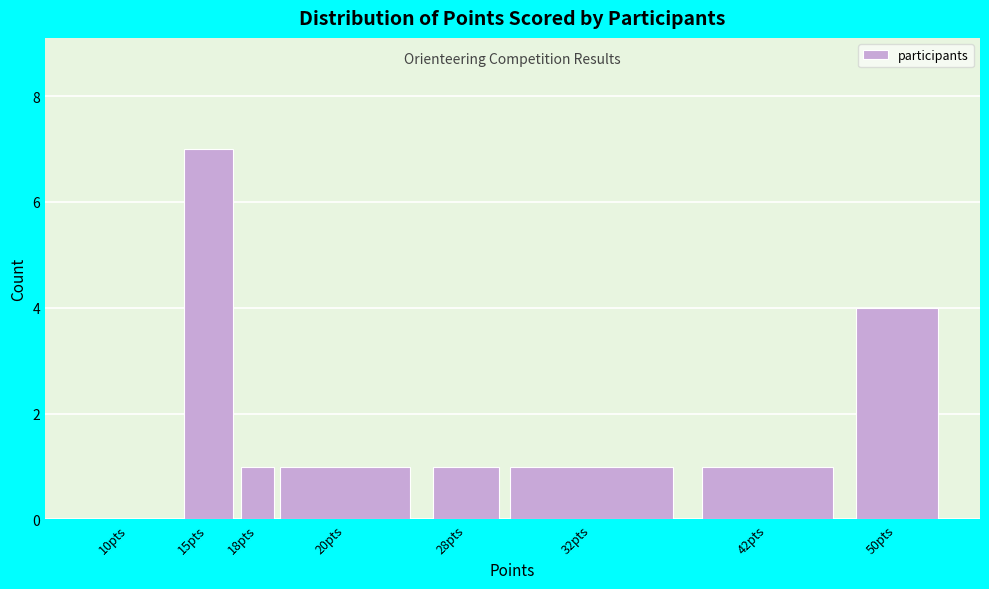

Reading left to right, extract all data points from this chart.

10pts=0	15pts=7	18pts=1	20pts=1	28pts=1	32pts=1	42pts=1	50pts=4